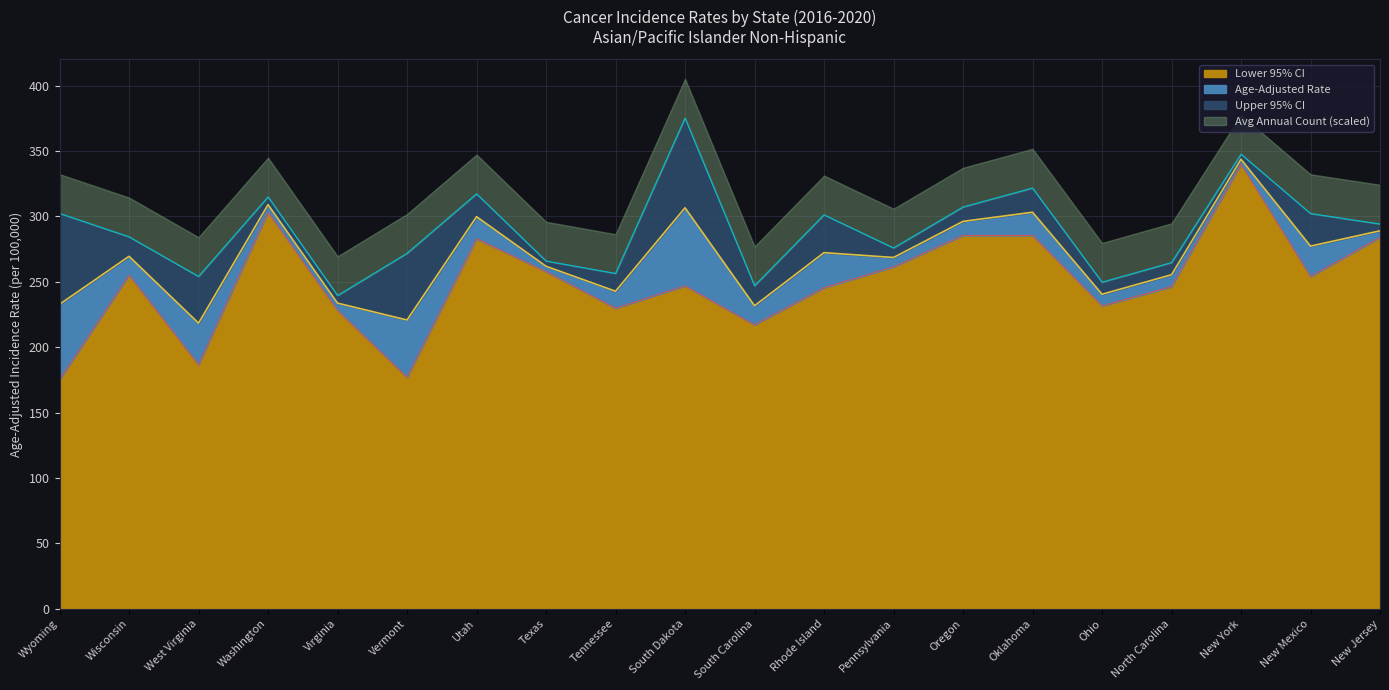

Where is Upper 95% CI nearest to the value 307?

Oregon